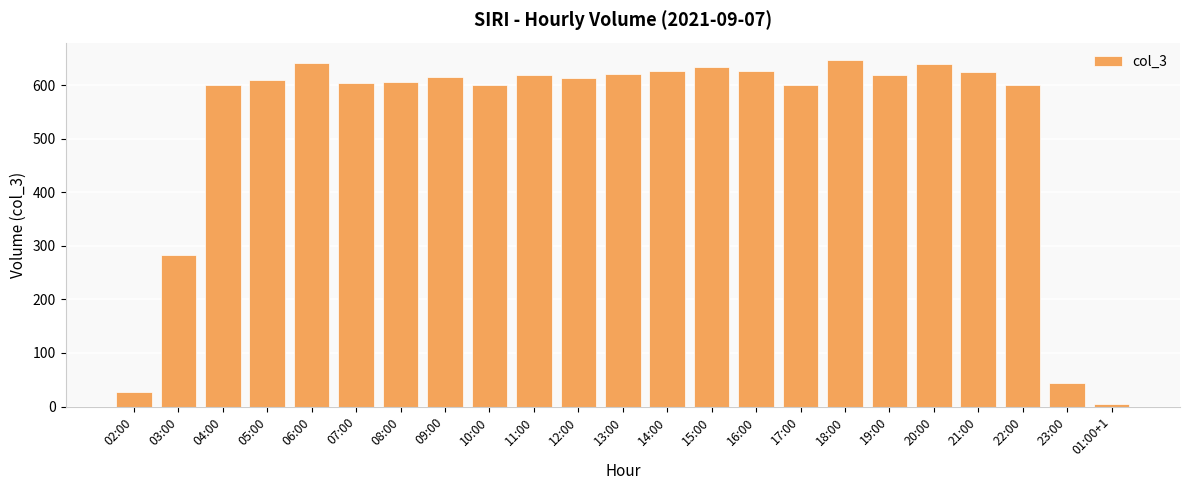

What is the value of the 15th bar from the left?

627